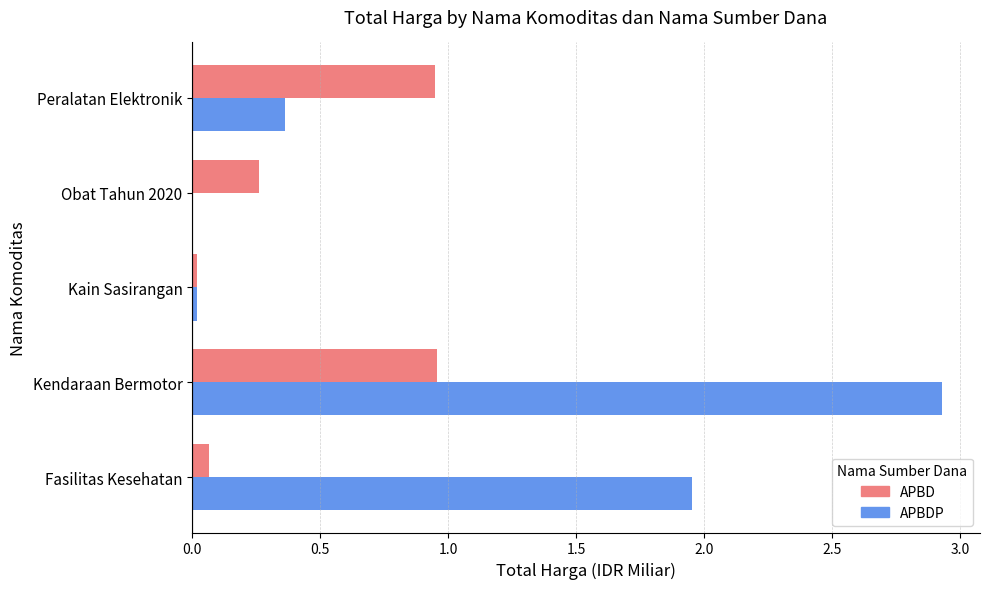

How many values in the APBDP series exceed 0?

4